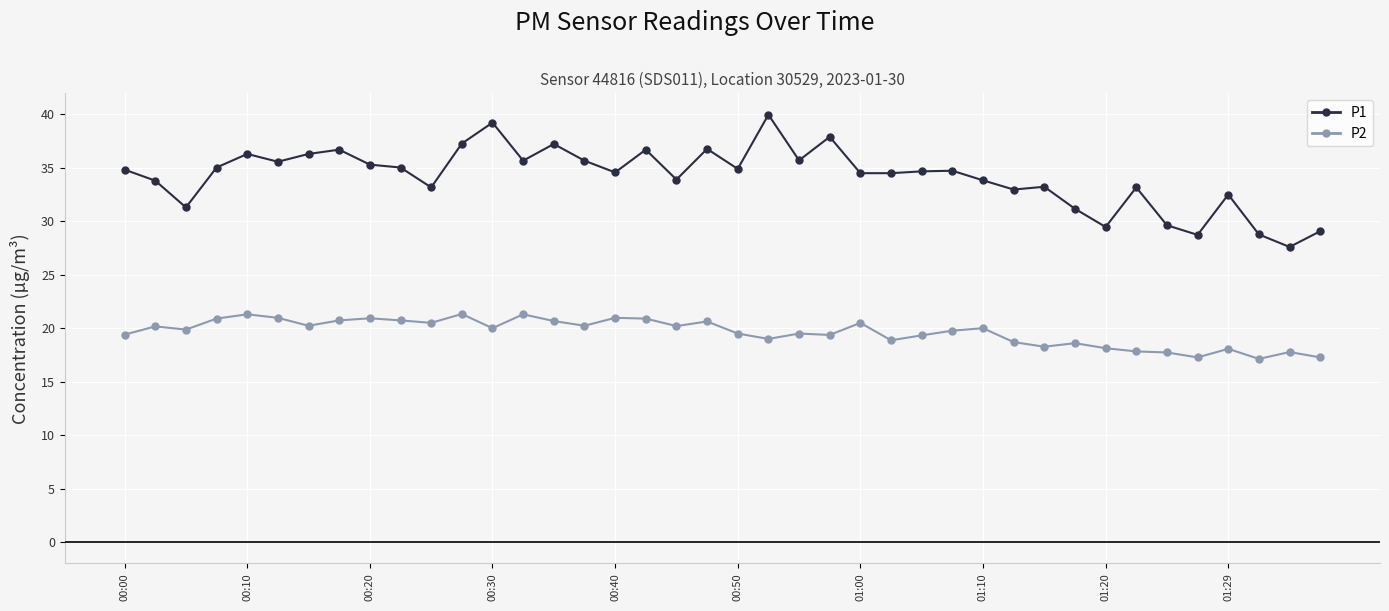

What are all the series names shown in the legend?

P1, P2